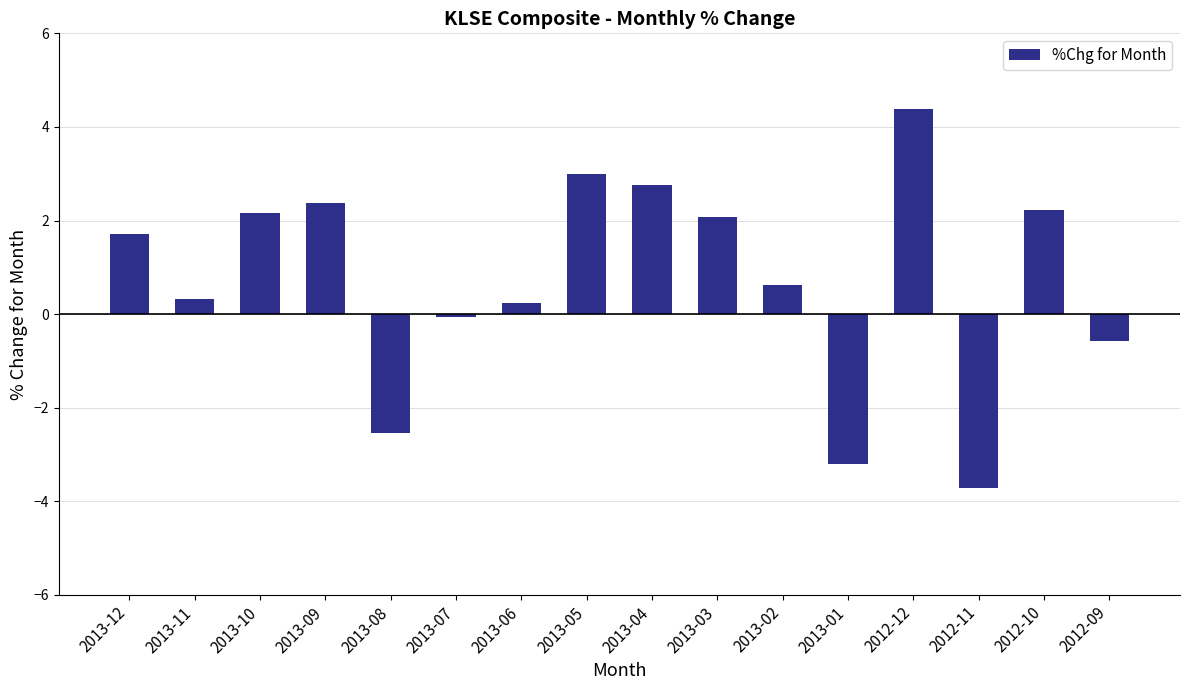

What is the label of the 5th bar from the right?

2013-01